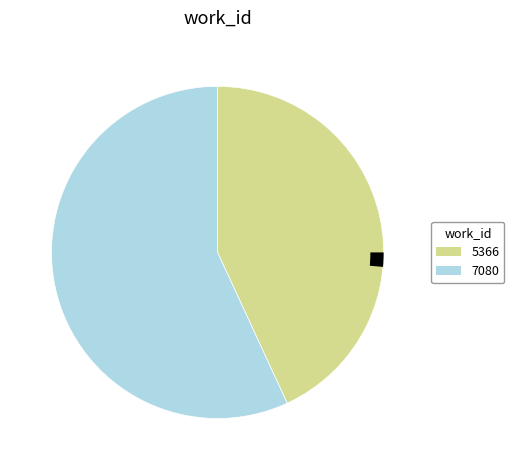

Is there any slice that represents more than half of the pie?

Yes